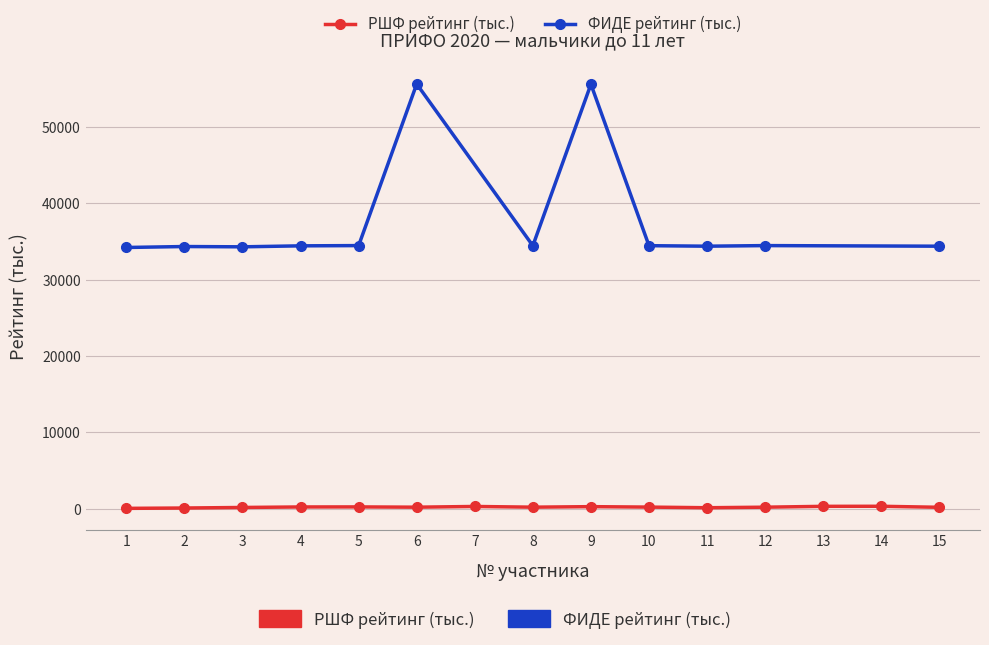

List the labels in order of value, largest first.

14, 13, 7, 9, 5, 4, 10, 8, 12, 6, 15, 3, 11, 2, 1